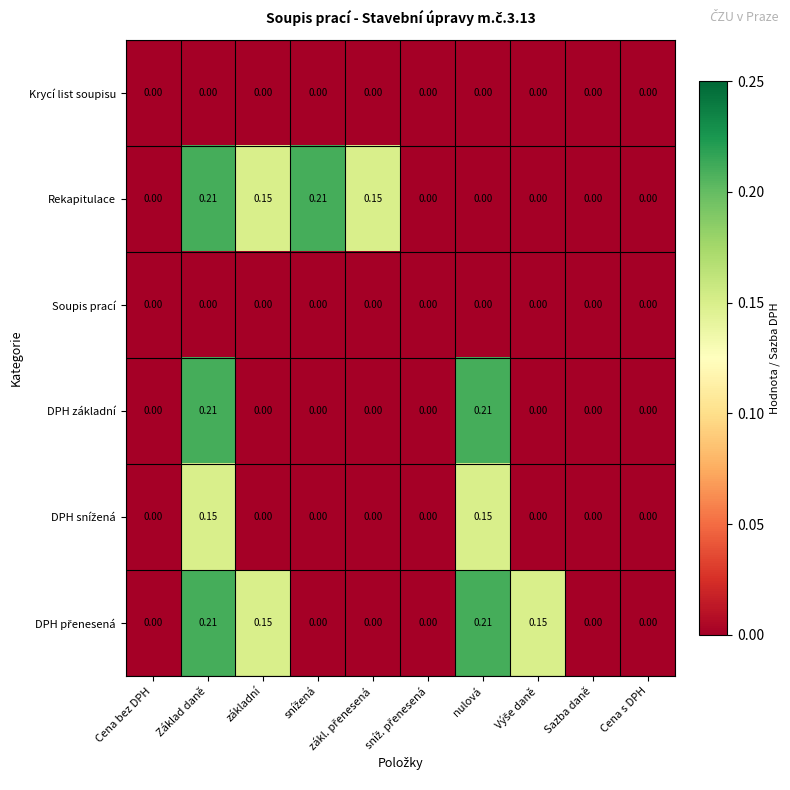

At which category is the sum across all series the highest?

Základ daně